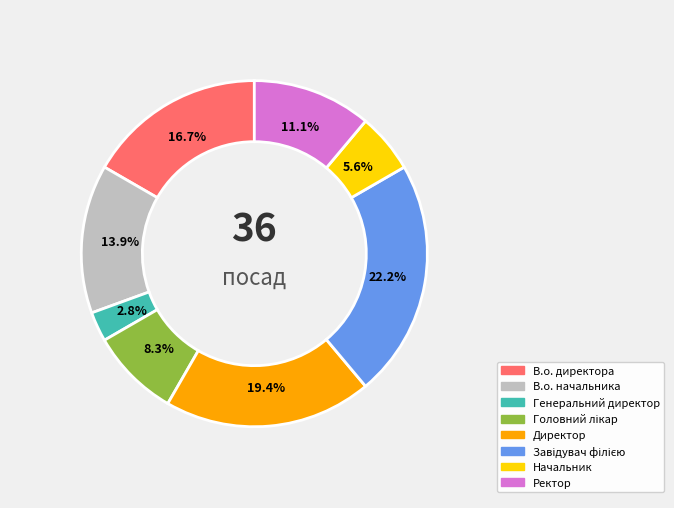

Rank the categories by value from lowest to highest.

Генеральний директор, Начальник, Головний лікар, Ректор, В.о. начальника, В.о. директора, Директор, Завідувач філією